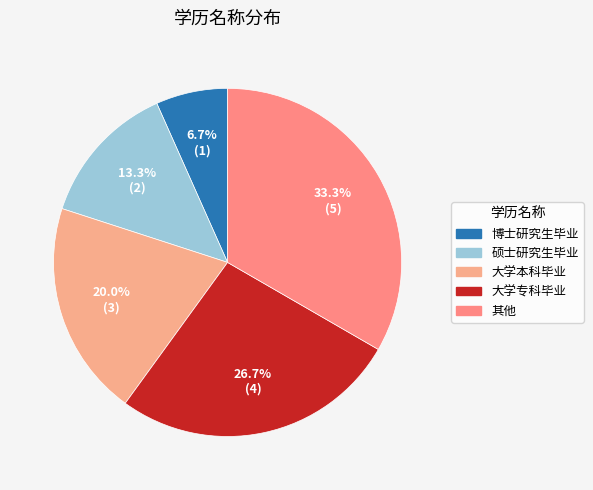

How many segments does this pie chart have?

5